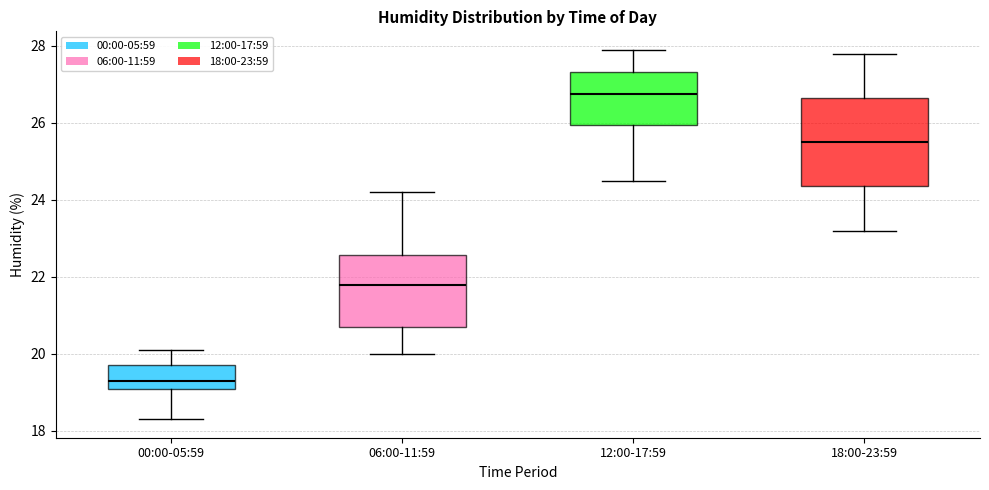

Reading left to right, transcribe this box plot: for each box, give where its median line is, the range the box spans, and where its two whiskers end, as read against the y-axis. The values are not printed on the chart, so give them approximately, as read against the axis.

00:00-05:59: median 19.4, box 19.0 to 19.8, whiskers 18.4 to 20.2
06:00-11:59: median 21.8, box 20.8 to 22.6, whiskers 20.0 to 24.2
12:00-17:59: median 26.8, box 26.0 to 27.4, whiskers 24.6 to 28.0
18:00-23:59: median 25.6, box 24.4 to 26.6, whiskers 23.2 to 27.8